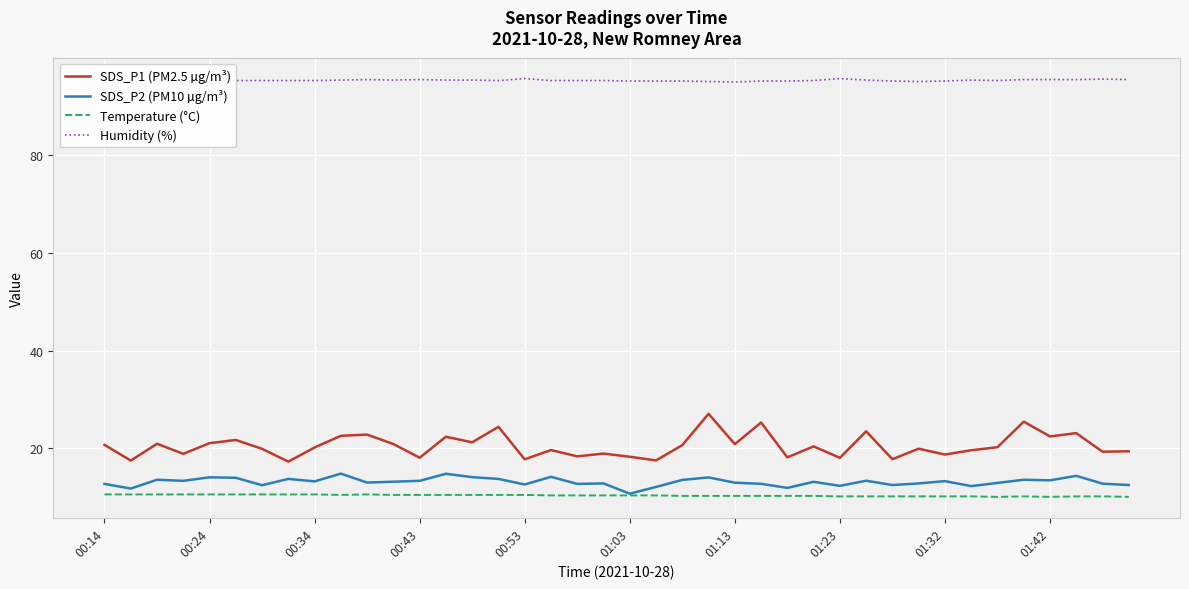

At which category is the sum across all series the highest?

23